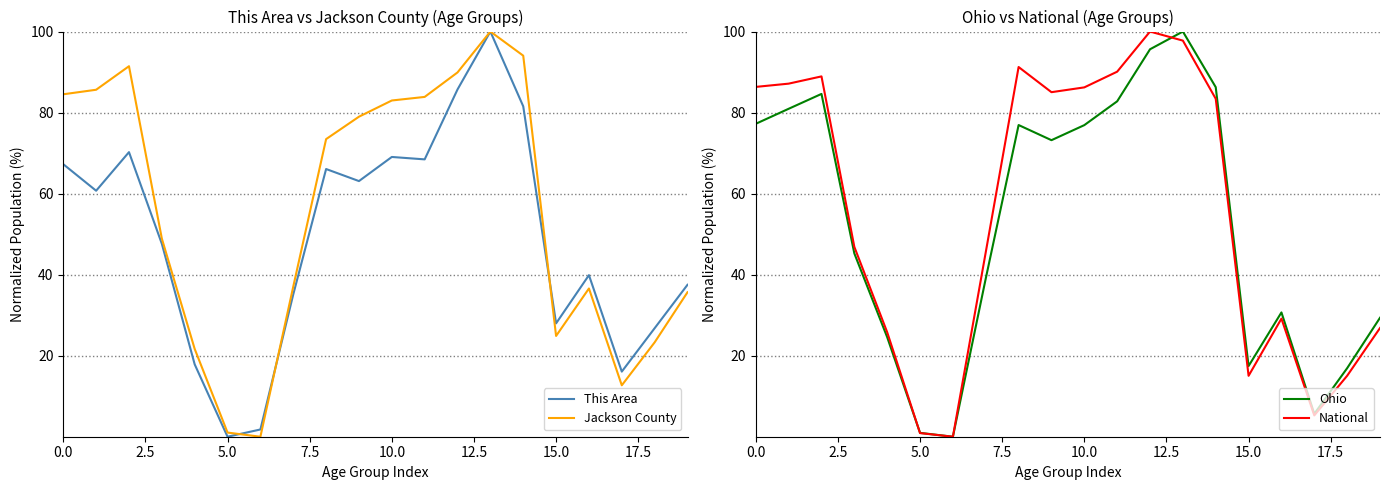

At which label does Ohio reach its peak?

13